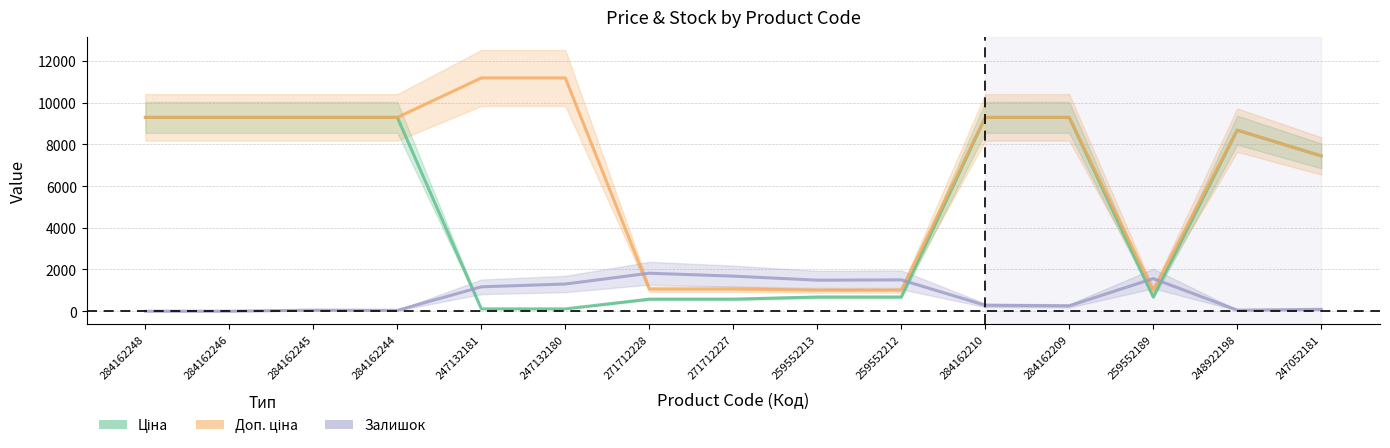

What is the difference between the Залишок values at 247052181 and 284162210?

193.2